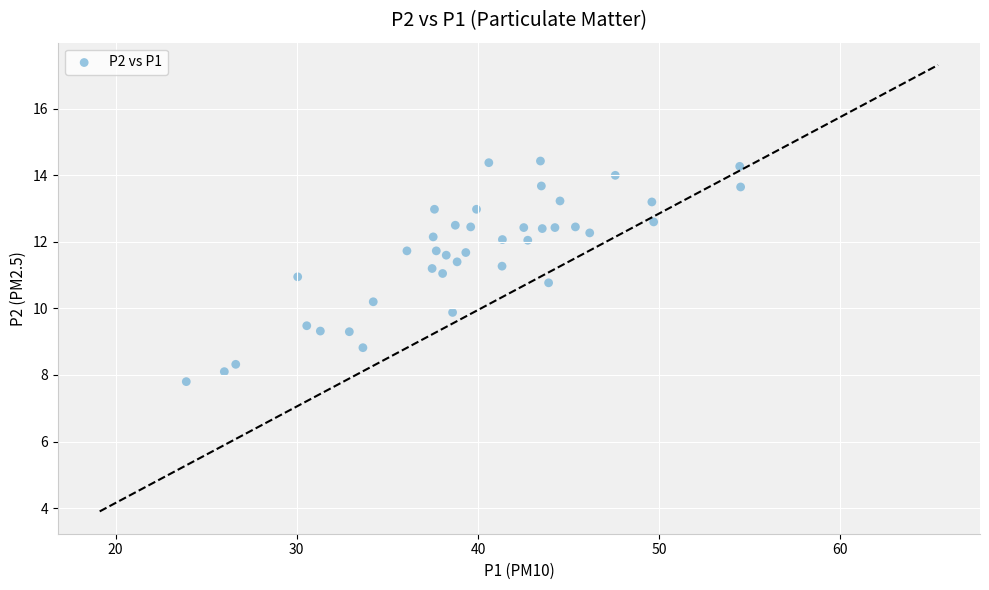

What is the range of Y values (max minus min)?

6.6